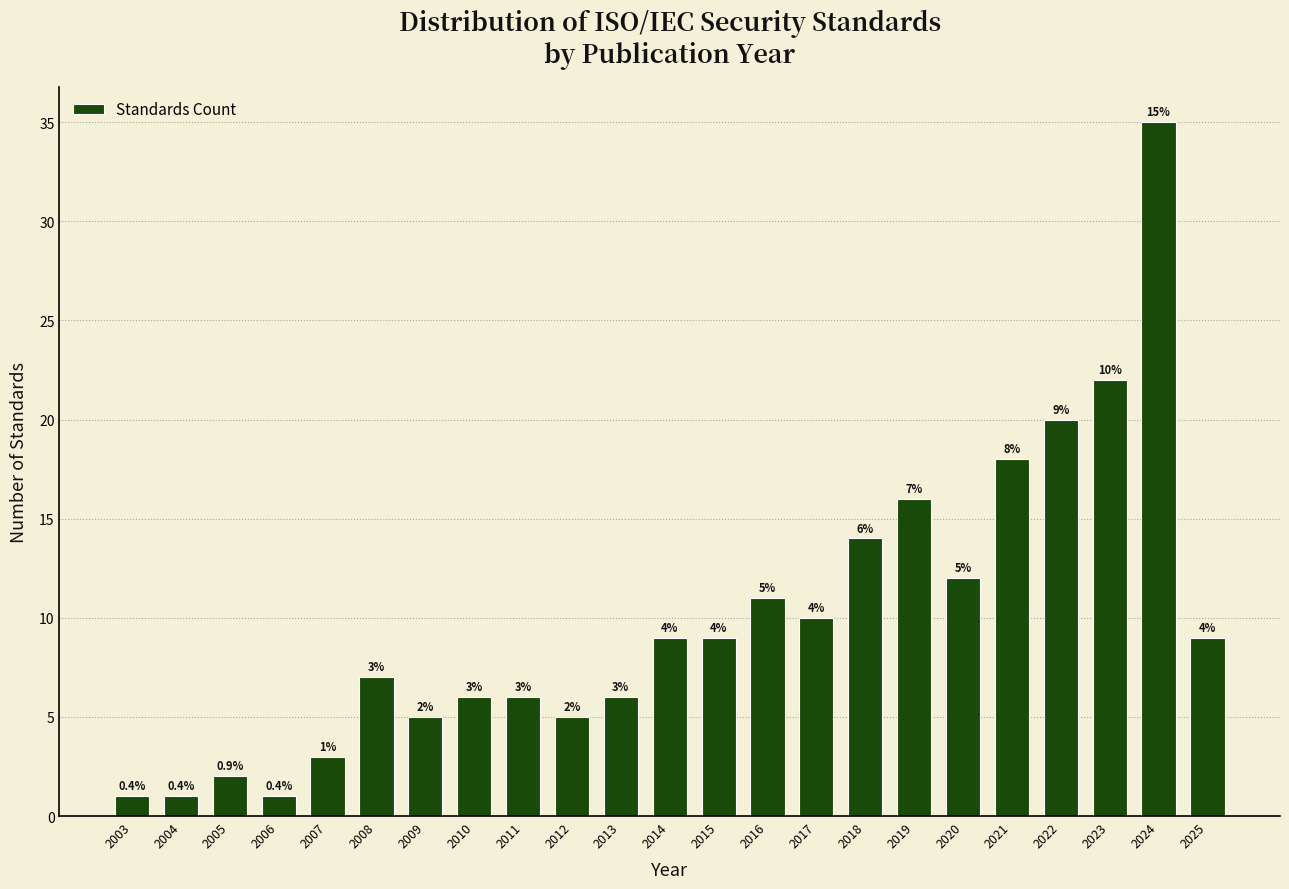

Reading left to right, list all the values displayed in this chart.

2003=1	2004=1	2005=2	2006=1	2007=3	2008=7	2009=5	2010=6	2011=6	2012=5	2013=6	2014=9	2015=9	2016=11	2017=10	2018=14	2019=16	2020=12	2021=18	2022=20	2023=22	2024=35	2025=9